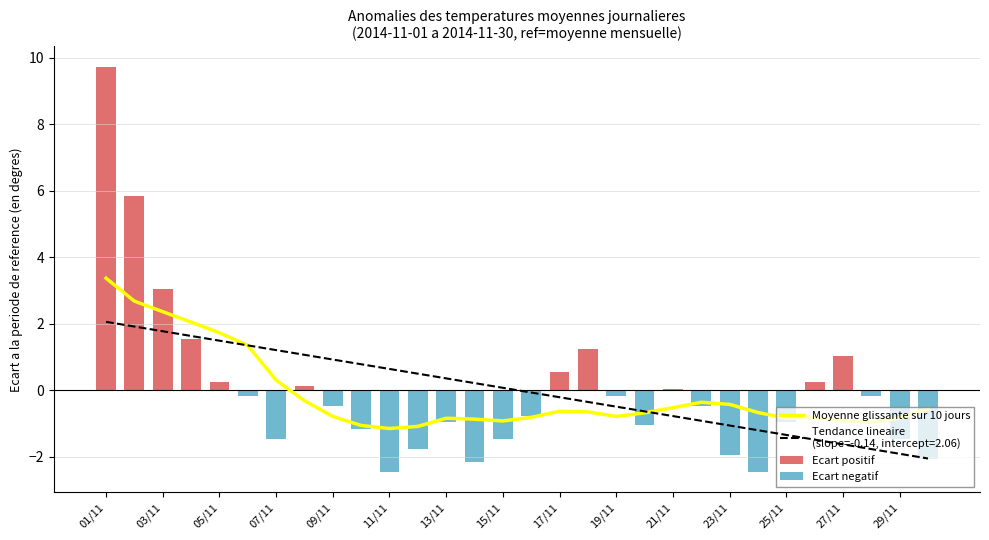

Reading left to right, what are all the values shown in this chart?

Moyenne glissante sur 10 jours: 3.4	2.7	2.4	2.0	1.7	1.3	0.3	-0.3	-0.8	-1.1	-1.2	-1.1	-0.8	-0.9	-0.9	-0.8	-0.6	-0.7	-0.8	-0.7	-0.5	-0.4	-0.4	-0.7	-0.8	-0.8	-0.9	-1.0	-0.8	-0.6
Ecart positif: 9.7	5.8	3.0	1.5	0.2	0.0	0.0	0.1	0.0	0.0	0.0	0.0	0.0	0.0	0.0	0.0	0.5	1.2	0.0	0.0	0.0	0.0	0.0	0.0	0.0	0.2	1.0	0.0	0.0	0.0
Ecart negatif: 0.0	0.0	0.0	0.0	0.0	-0.2	-1.5	0.0	-0.5	-1.2	-2.5	-1.8	-1.0	-2.2	-1.5	-0.8	0.0	0.0	-0.2	-1.1	0.0	-0.5	-2.0	-2.5	-1.0	0.0	0.0	-0.2	-1.5	-2.1